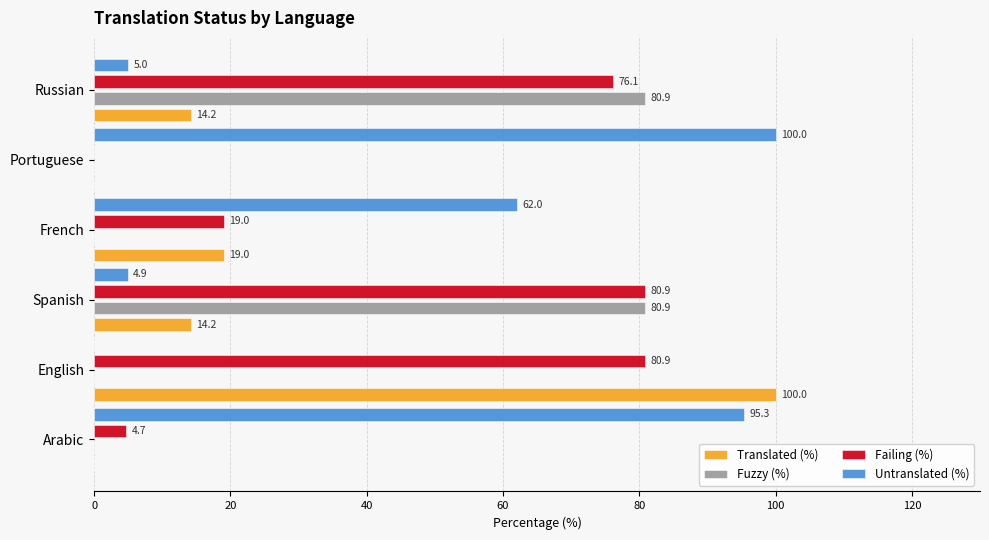

The value of Untranslated (%) at French is 91.2. True or false?

False